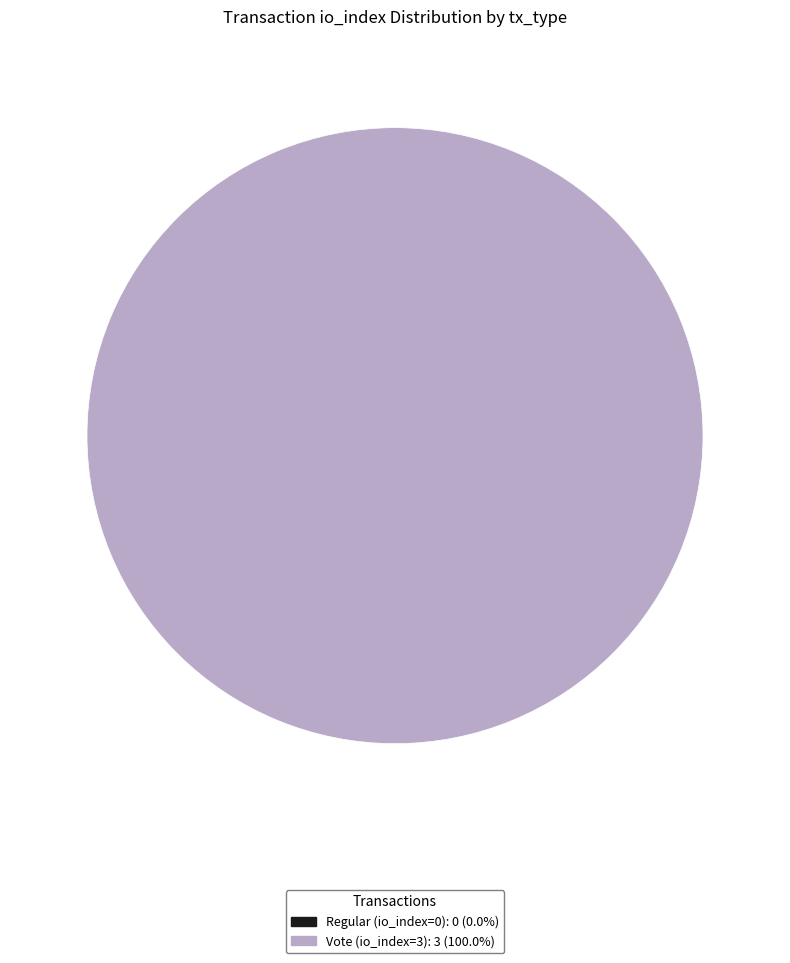

Do Regular (io_index=0) and Vote (io_index=3) together represent more than half of the pie?

Yes